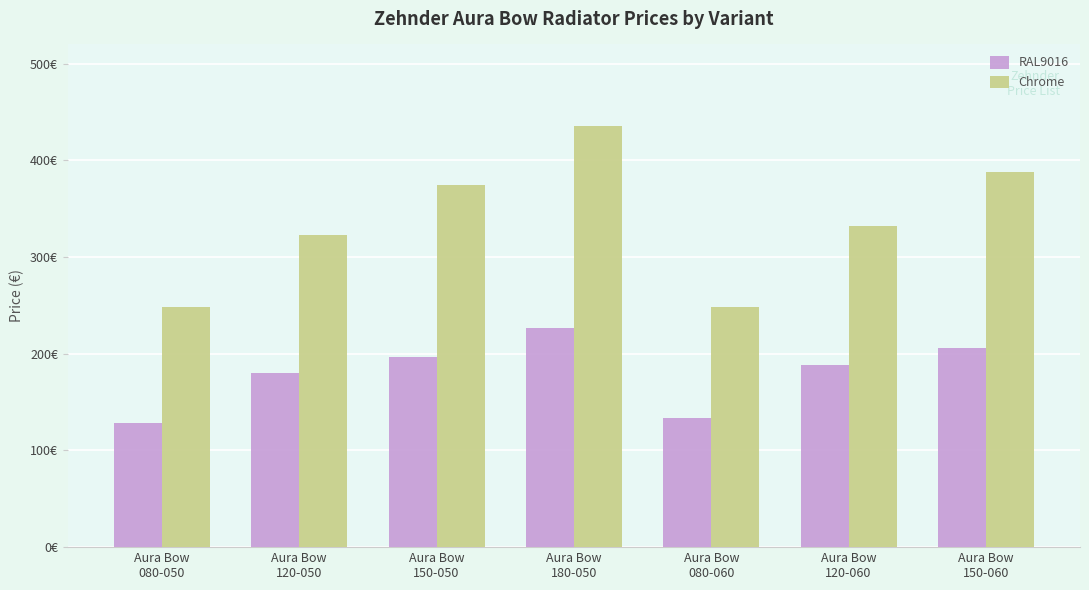

What is the difference between the second highest and second lowest values in the RAL9016 series?

72.7